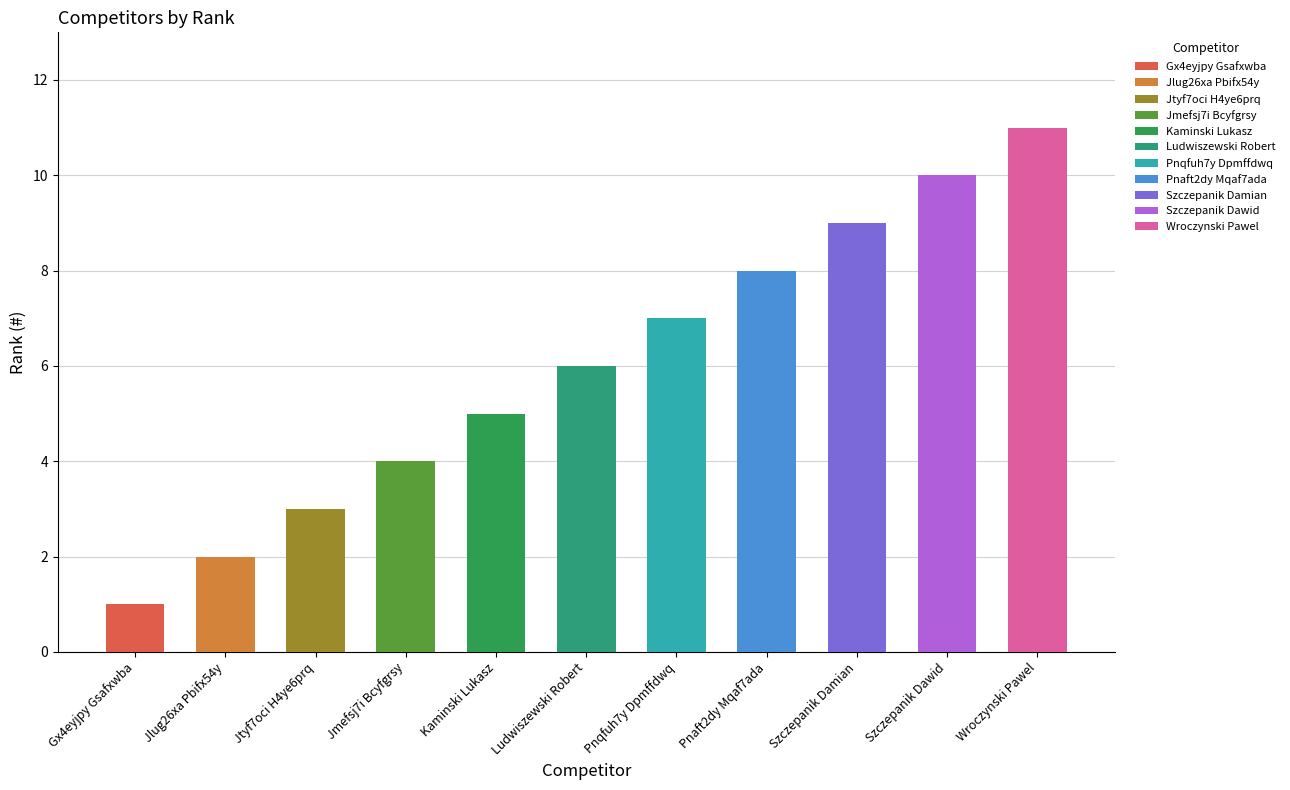

What is the maximum value shown in the chart?

11